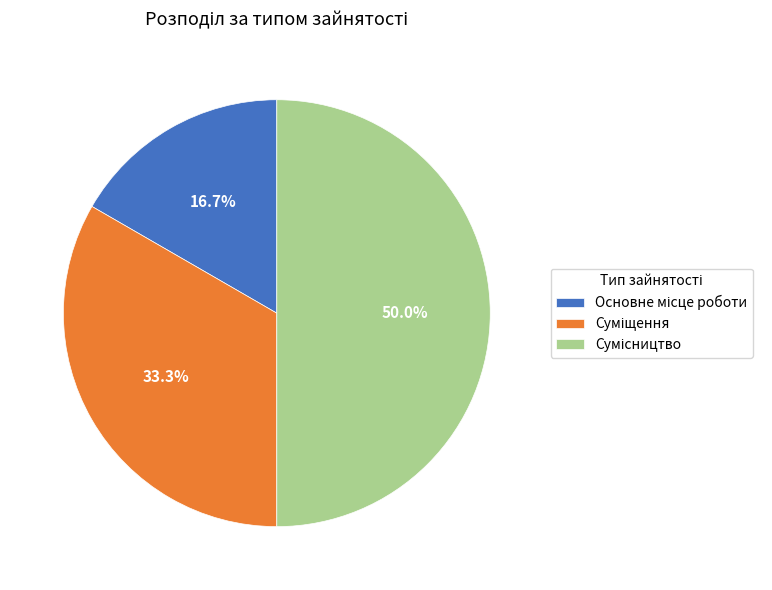

Count the number of slices in the pie.

3